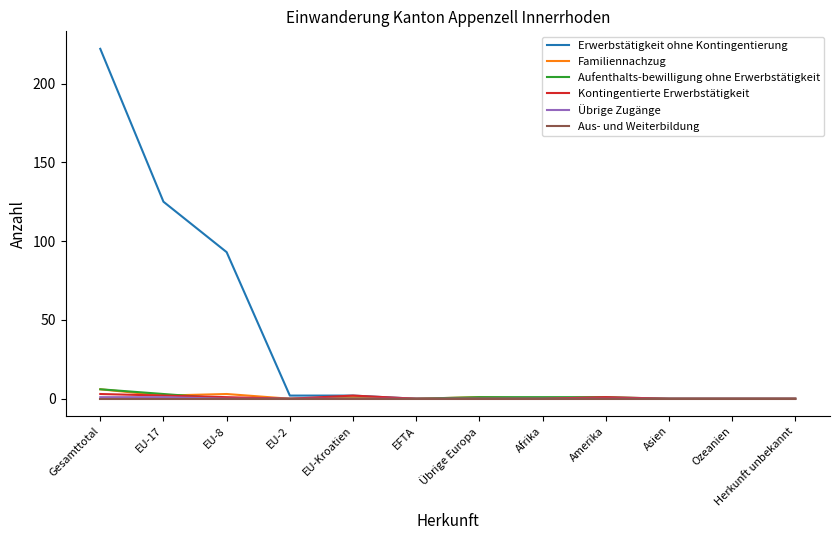

The Erwerbstätigkeit ohne Kontingentierung series shows 125 at EU-17. True or false?

True